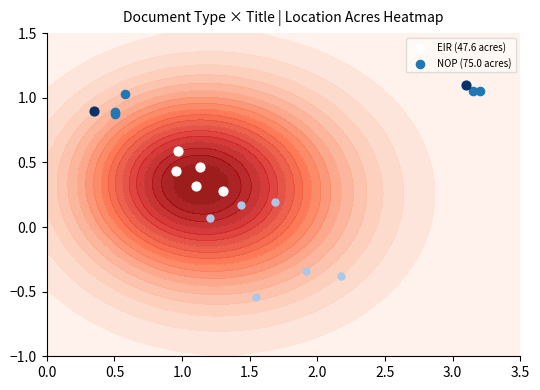

Rank the series by their average value, from lowest to highest.

EIR (47.6 acres), NOP (75.0 acres)